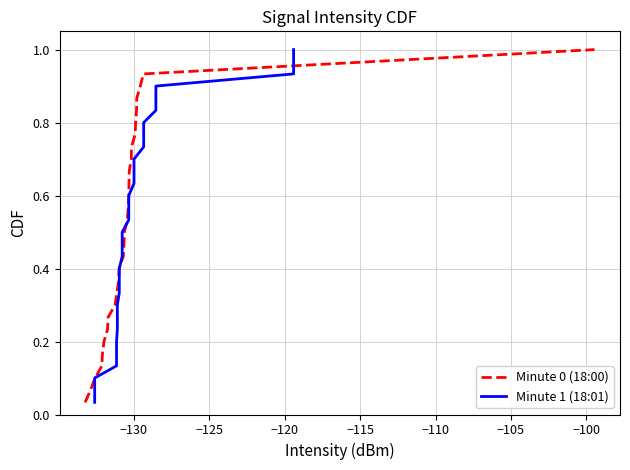

The Minute 1 (18:01) series shows 0.2 at −120. True or false?

False